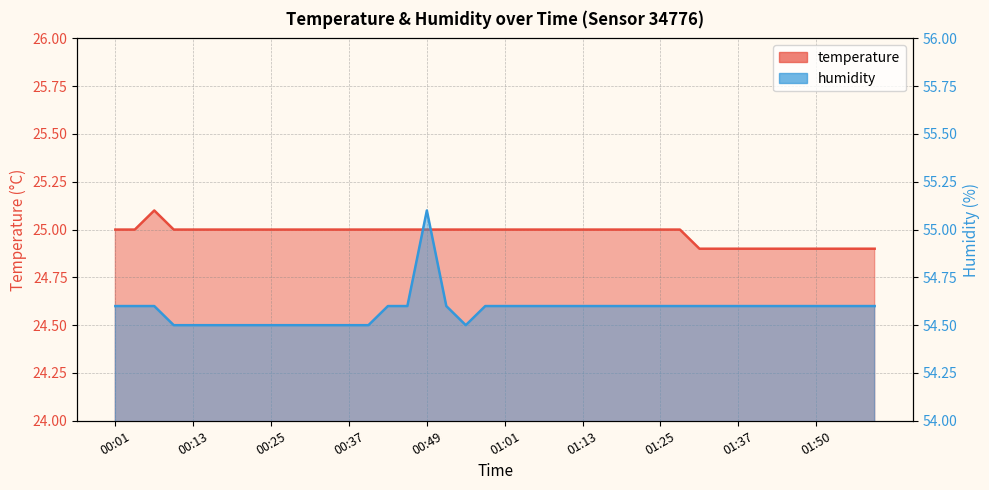

At which category does the chart reach its peak across all series?

00:49